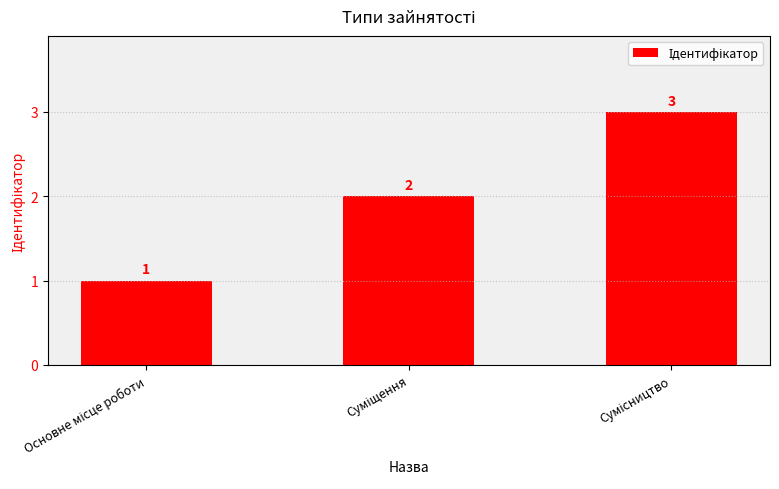

How many bars are there in total?

3